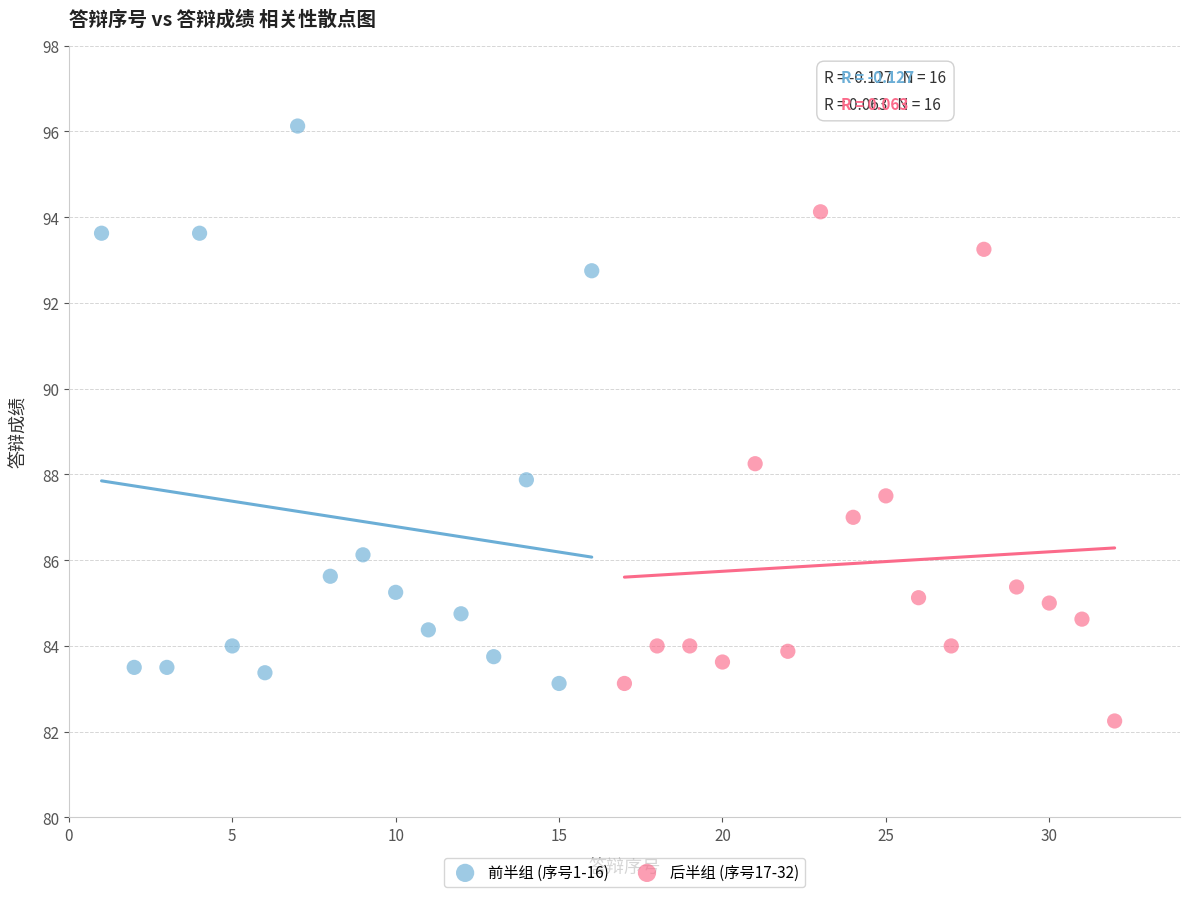

Which series has the widest spread of Y values?

前半组 (序号1-16)